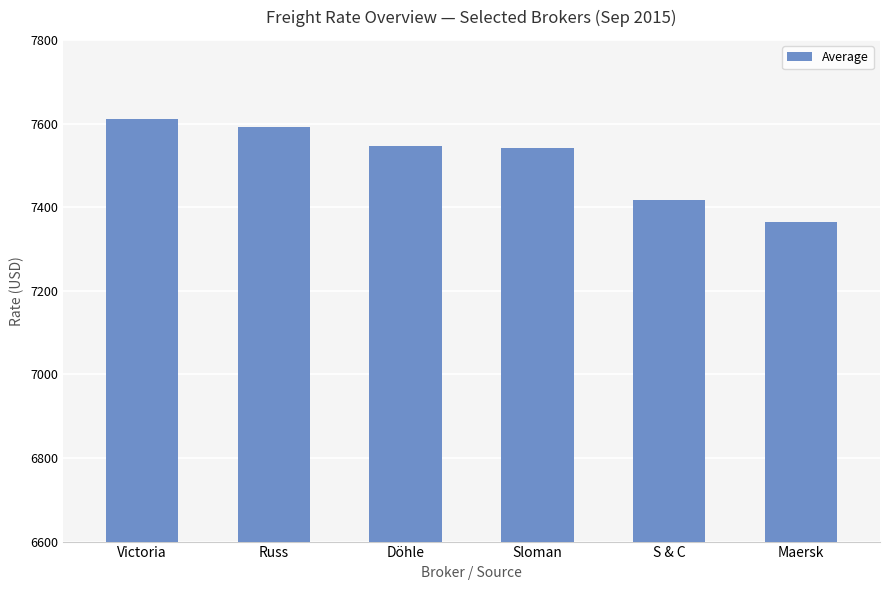

What is the difference between the values at Maersk and Russ?

227